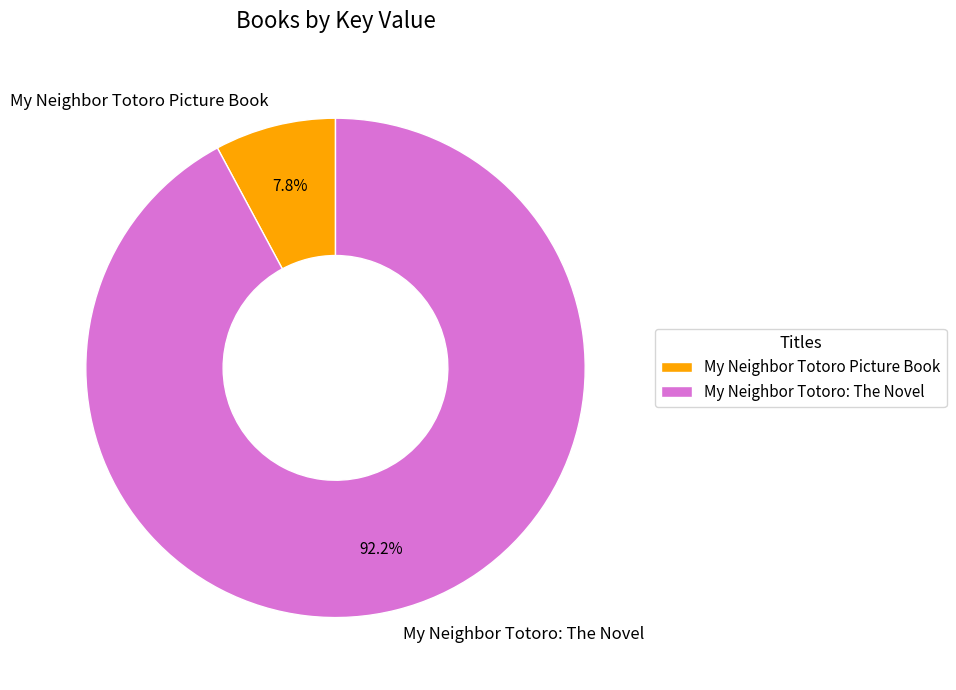

Is there any slice that represents more than half of the pie?

Yes